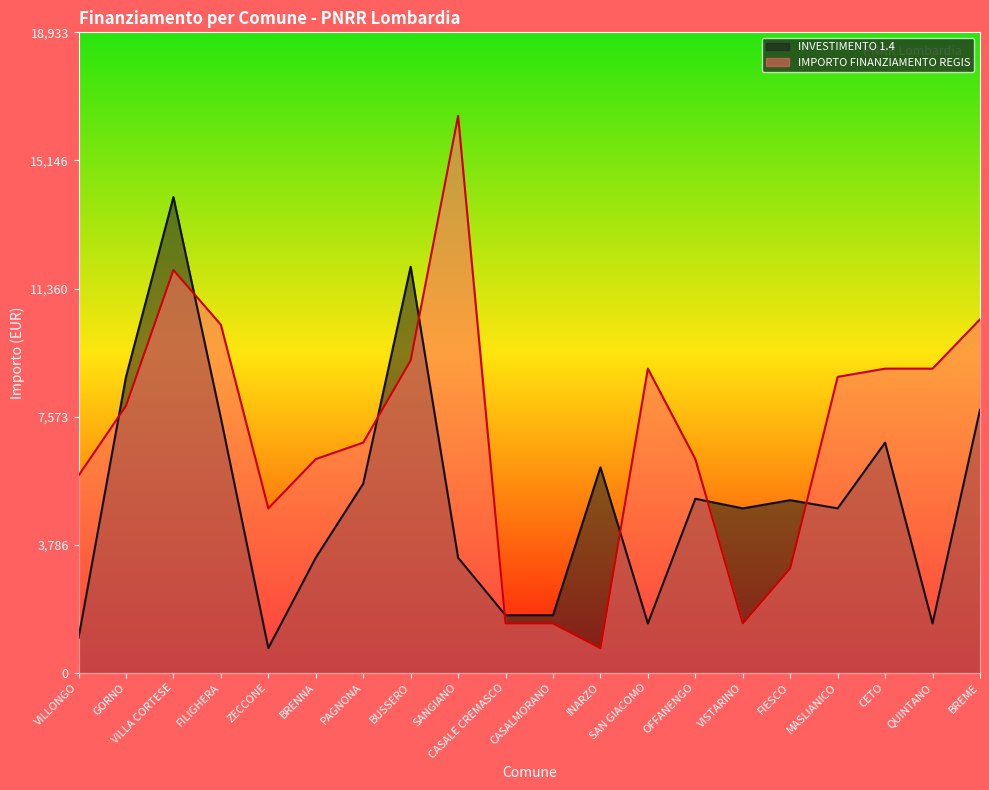

What are all the series names shown in the legend?

INVESTIMENTO 1.4, IMPORTO FINANZIAMENTO REGIS